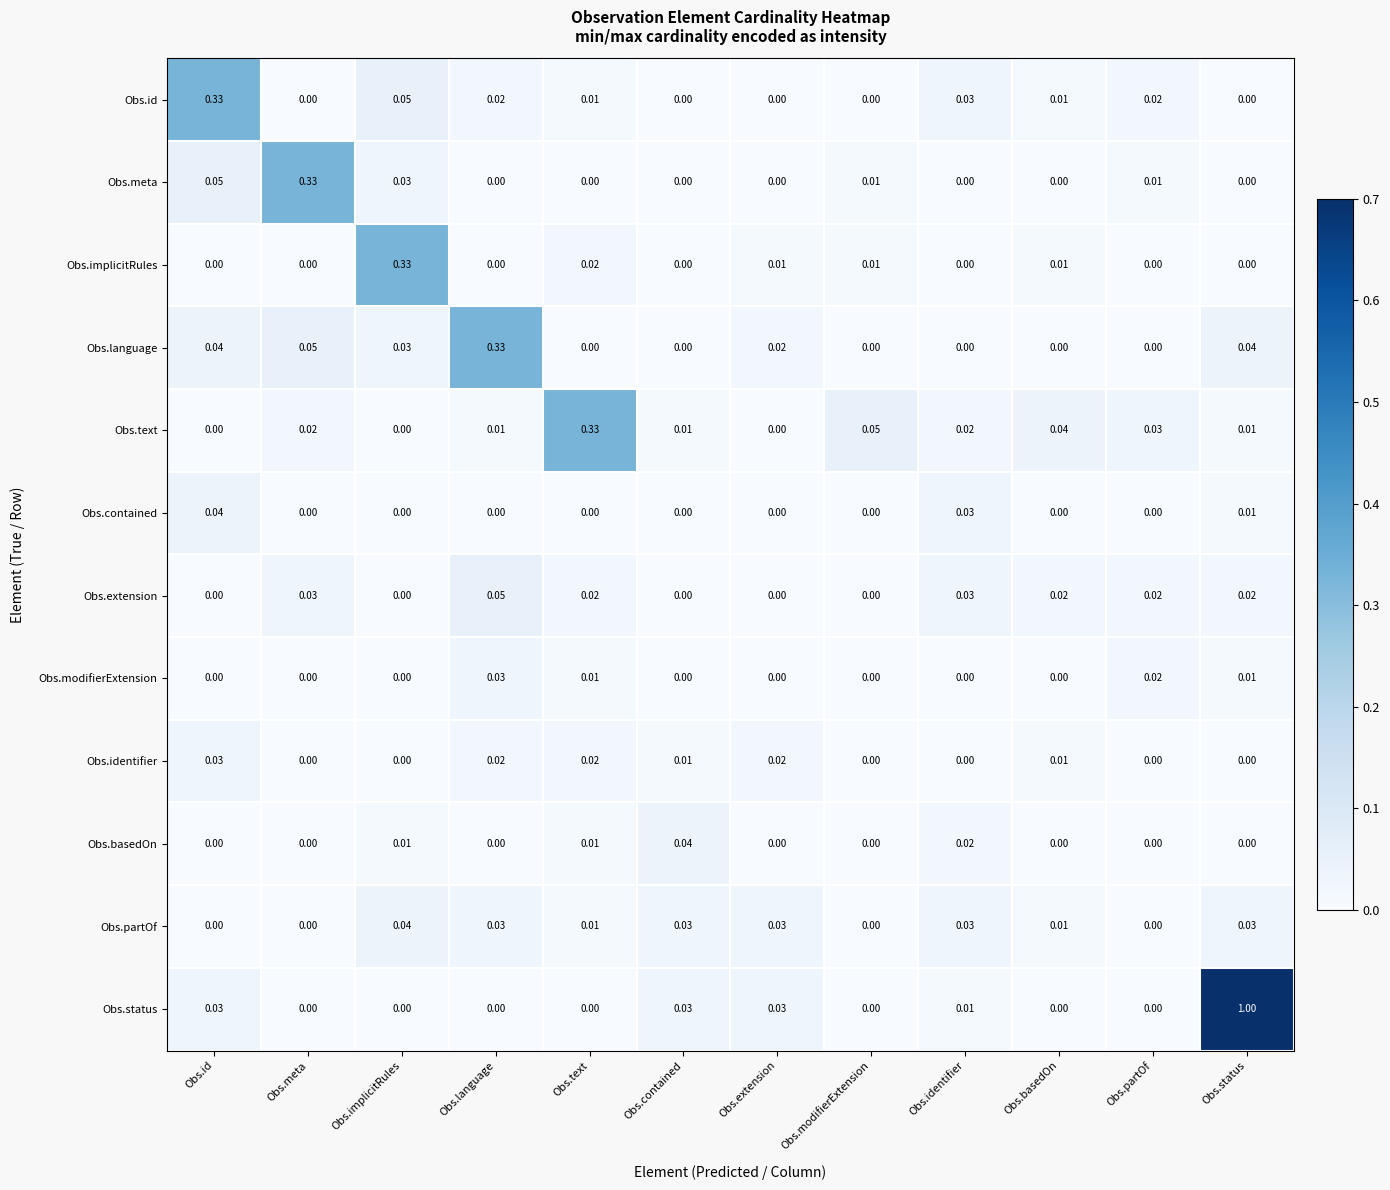

Which series changed the most between Obs.language and Obs.partOf?

Obs.language